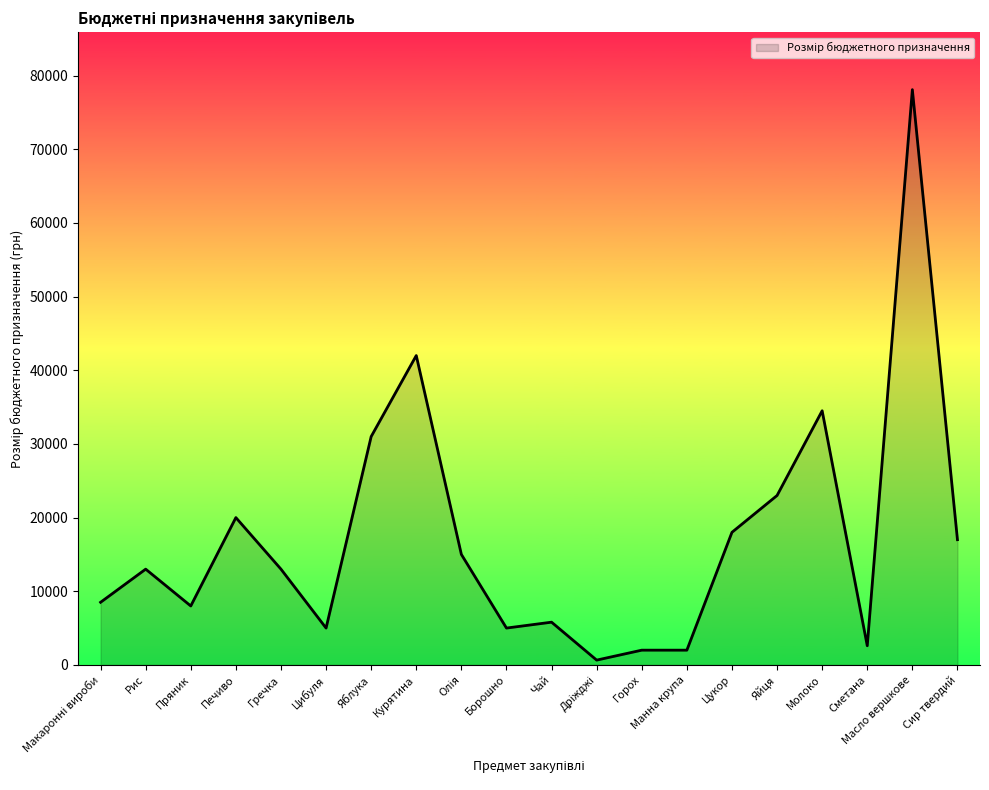

Is it true that the value at Манна крупа is 2000?

True